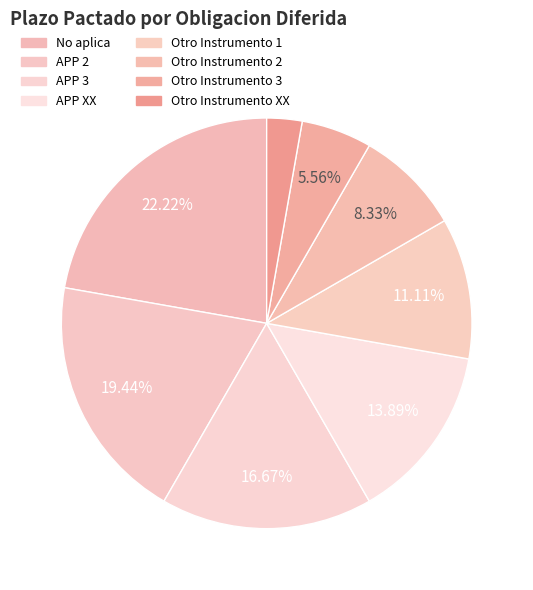

How many slices are in this pie chart?

8